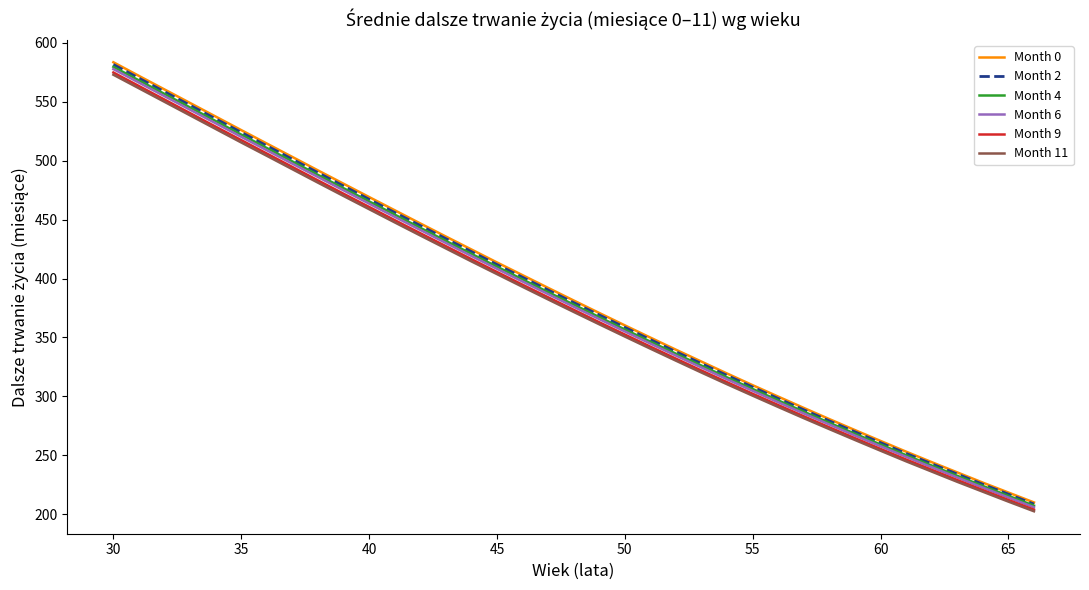

True or false: Month 11 has more than 1 interior local peaks.

False